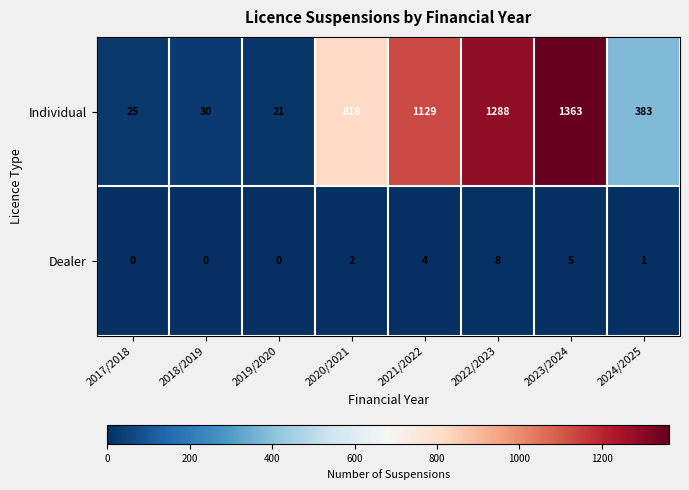

At 2019/2020, list the series in order from smallest to largest.

Dealer, Individual